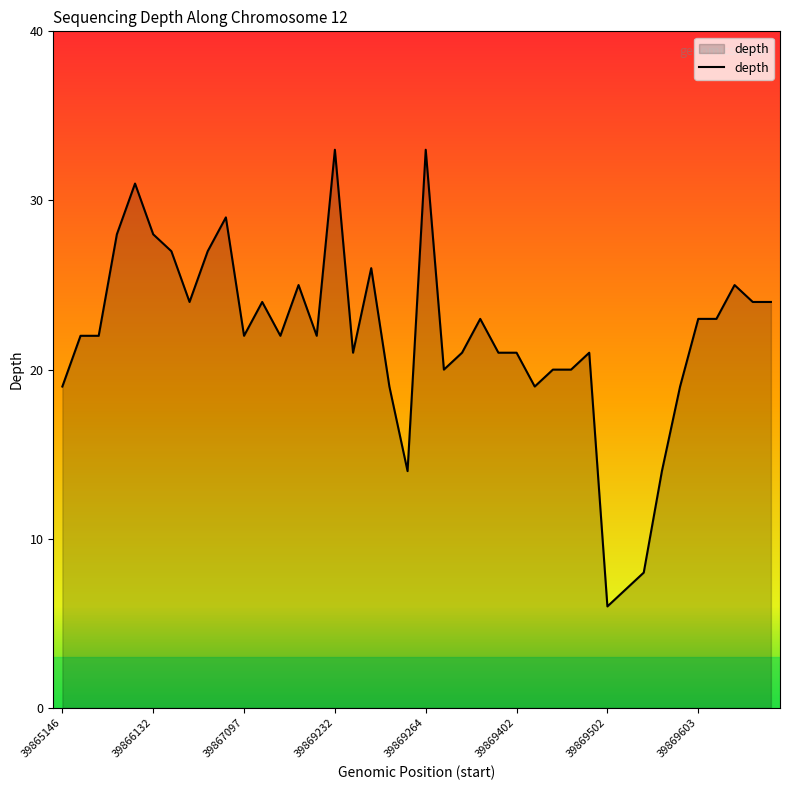

What is the greatest value displayed?

33